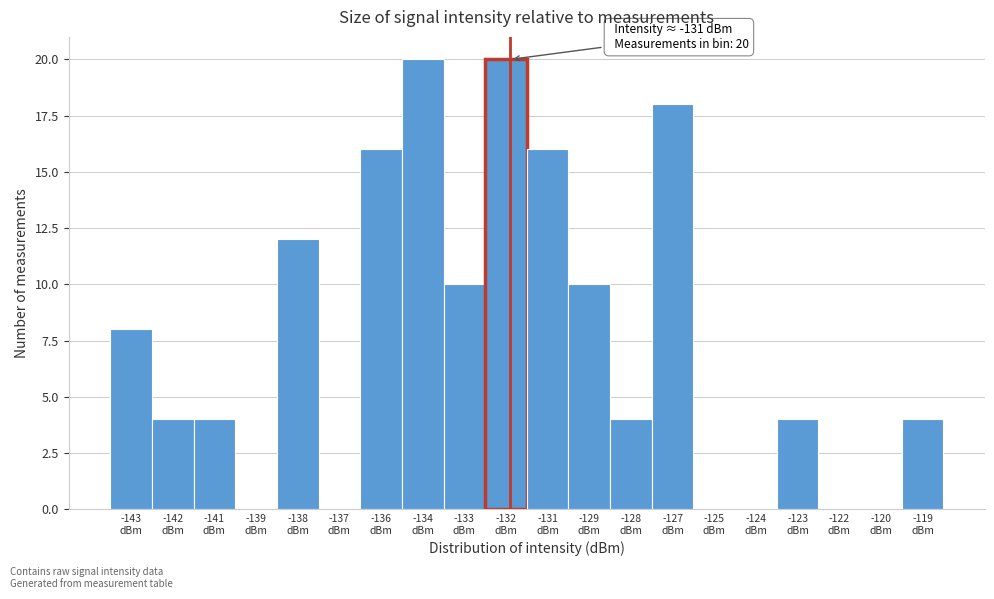

What is the greatest value displayed?

20